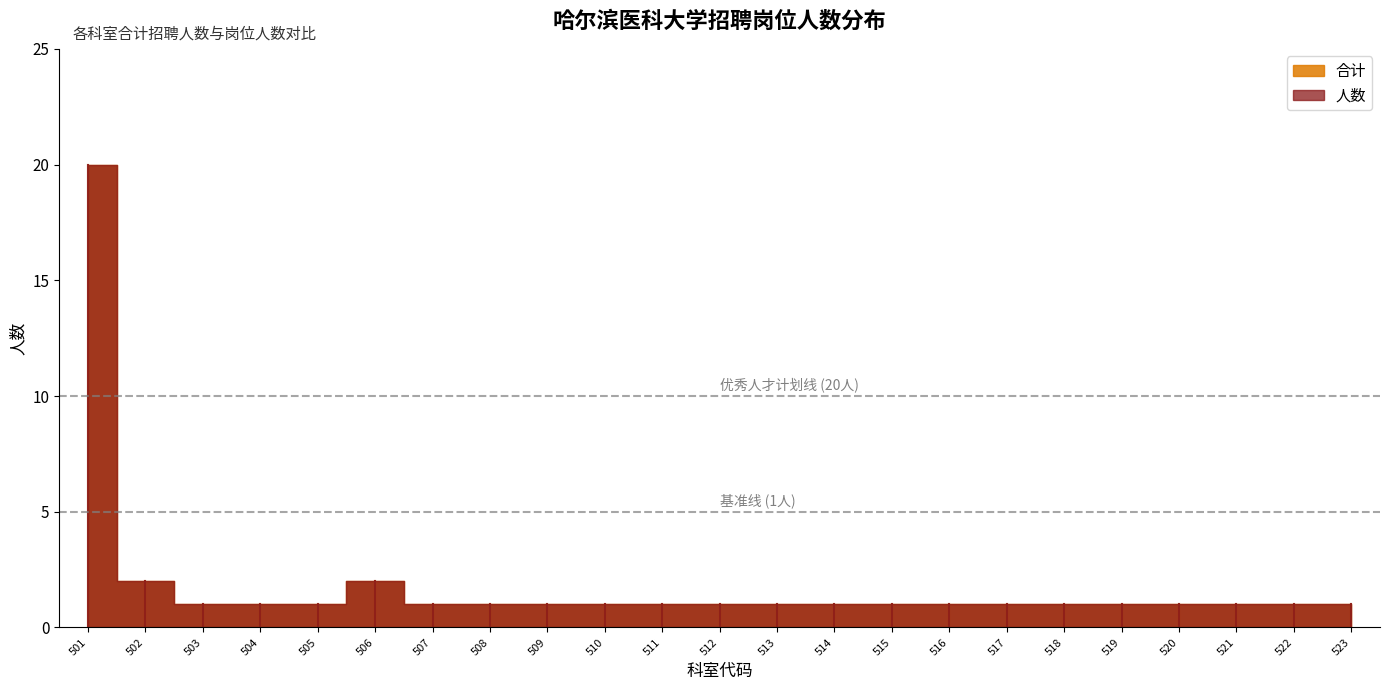

Reading right to left, transcribe all the data shown in this chart.

合计: 523=1	522=1	521=1	520=1	519=1	518=1	517=1	516=1	515=1	514=1	513=1	512=1	511=1	510=1	509=1	508=1	507=1	506=2	505=1	504=1	503=1	502=2	501=20
人数: 523=1	522=1	521=1	520=1	519=1	518=1	517=1	516=1	515=1	514=1	513=1	512=1	511=1	510=1	509=1	508=1	507=1	506=2	505=1	504=1	503=1	502=2	501=20